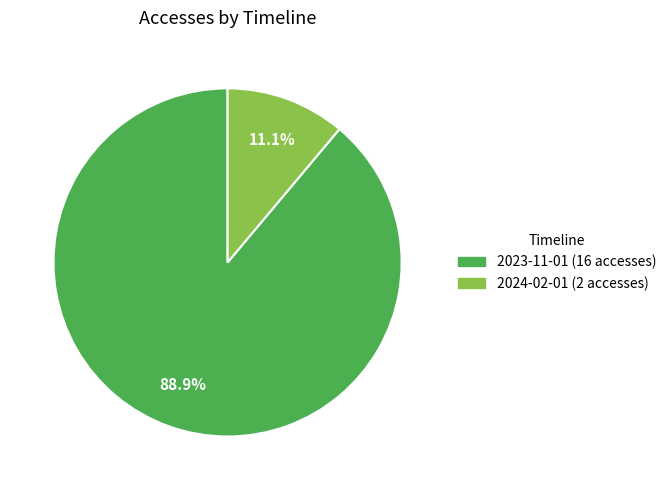

Is there a majority slice in this chart?

Yes